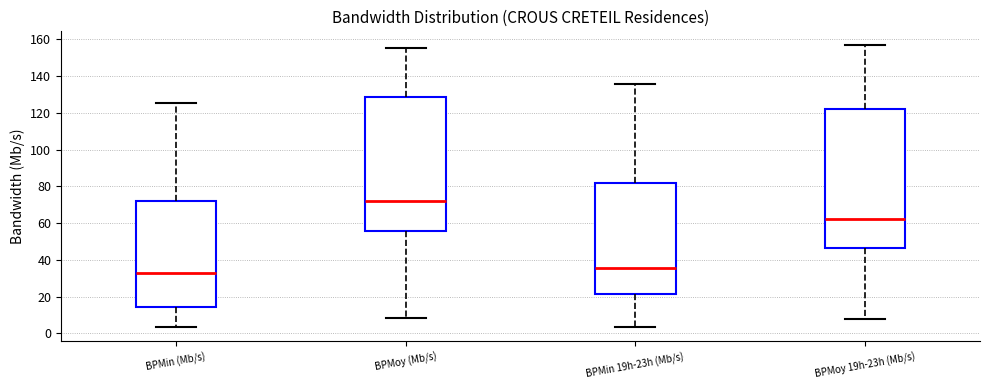

Reading left to right, transcribe this box plot: for each box, give where its median line is, the range the box spans, and where its two whiskers end, as read against the y-axis. The values are not printed on the chart, so give them approximately, as read against the axis.

BPMin (Mb/s): median 32, box 14 to 72, whiskers 4 to 126
BPMoy (Mb/s): median 72, box 56 to 128, whiskers 8 to 156
BPMin 19h-23h (Mb/s): median 36, box 22 to 82, whiskers 4 to 136
BPMoy 19h-23h (Mb/s): median 62, box 46 to 122, whiskers 8 to 156